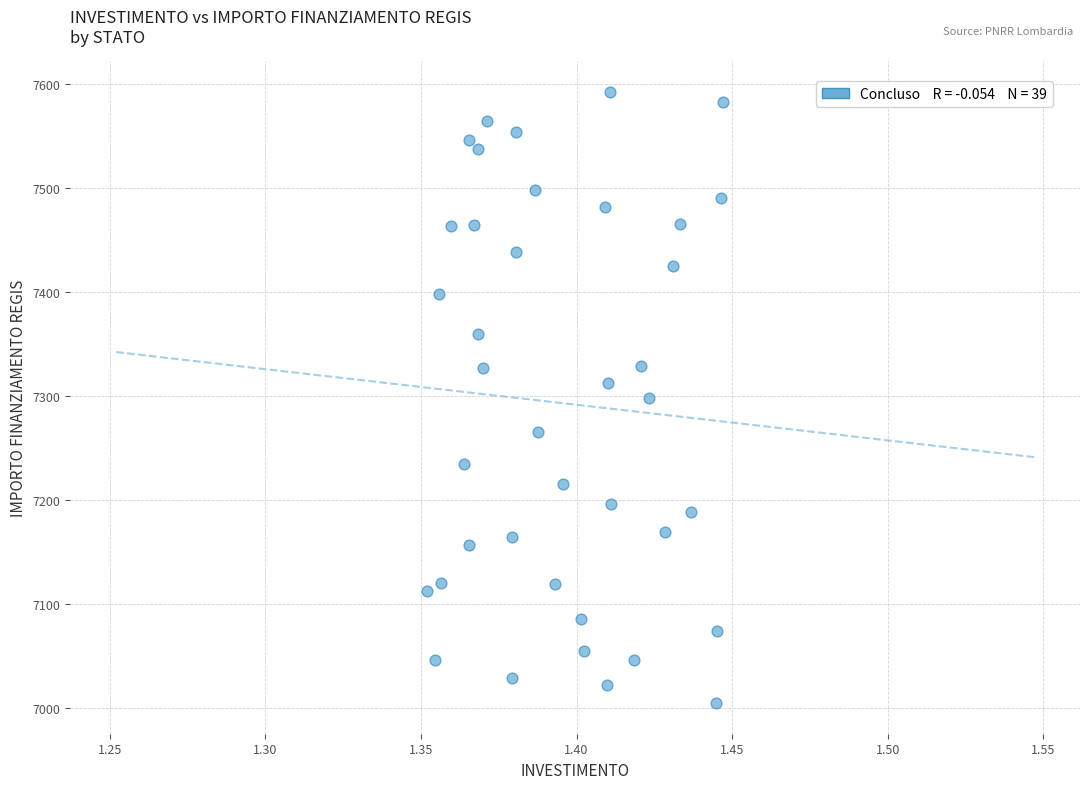

What is the range of Y values (max minus min)?

588.8